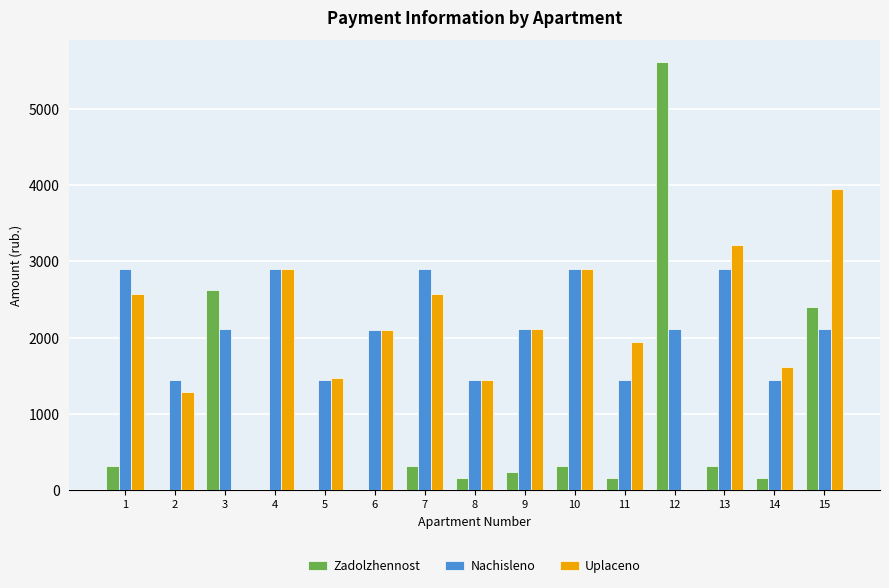

Is the value of Zadolzhennost at 13 greater than the value of Nachisleno at 2?

No